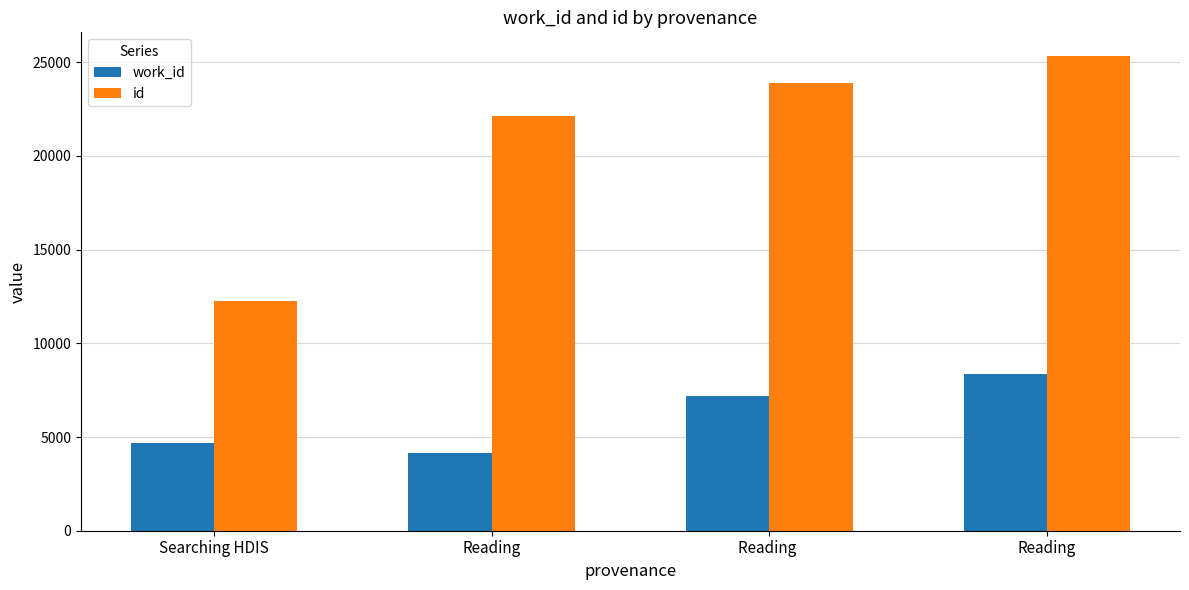

Are the bars grouped side by side (vs. stacked)?

Yes